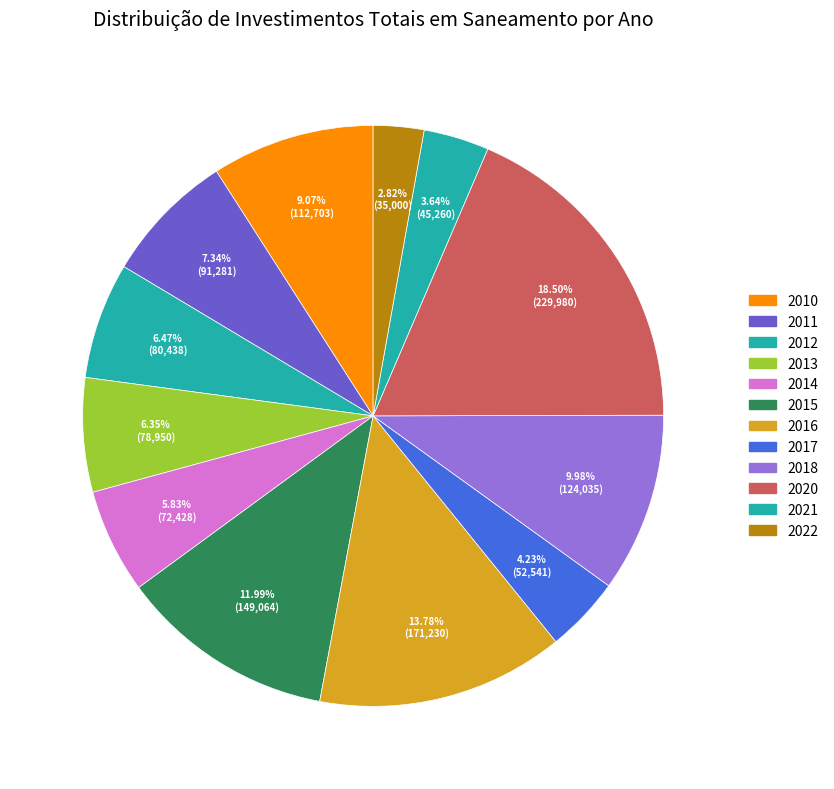

Which category has the biggest portion of the pie?

2020